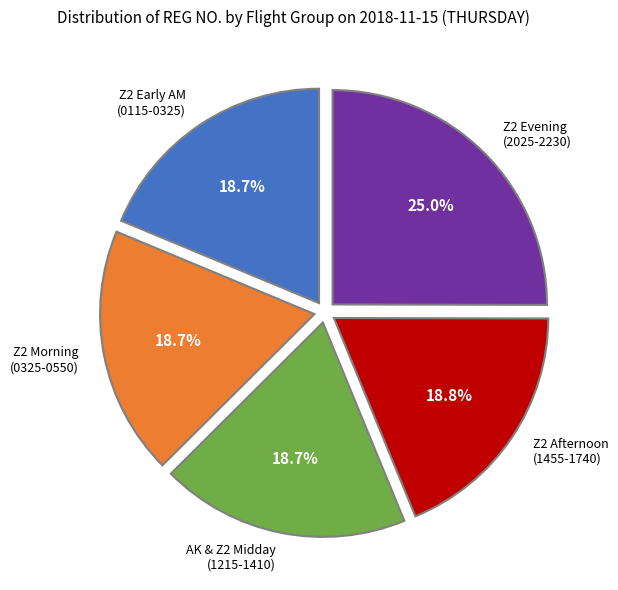

Combined, do Z2 Early AM (0115-0325) and AK & Z2 Midday (1215-1410) account for over 50%?

No